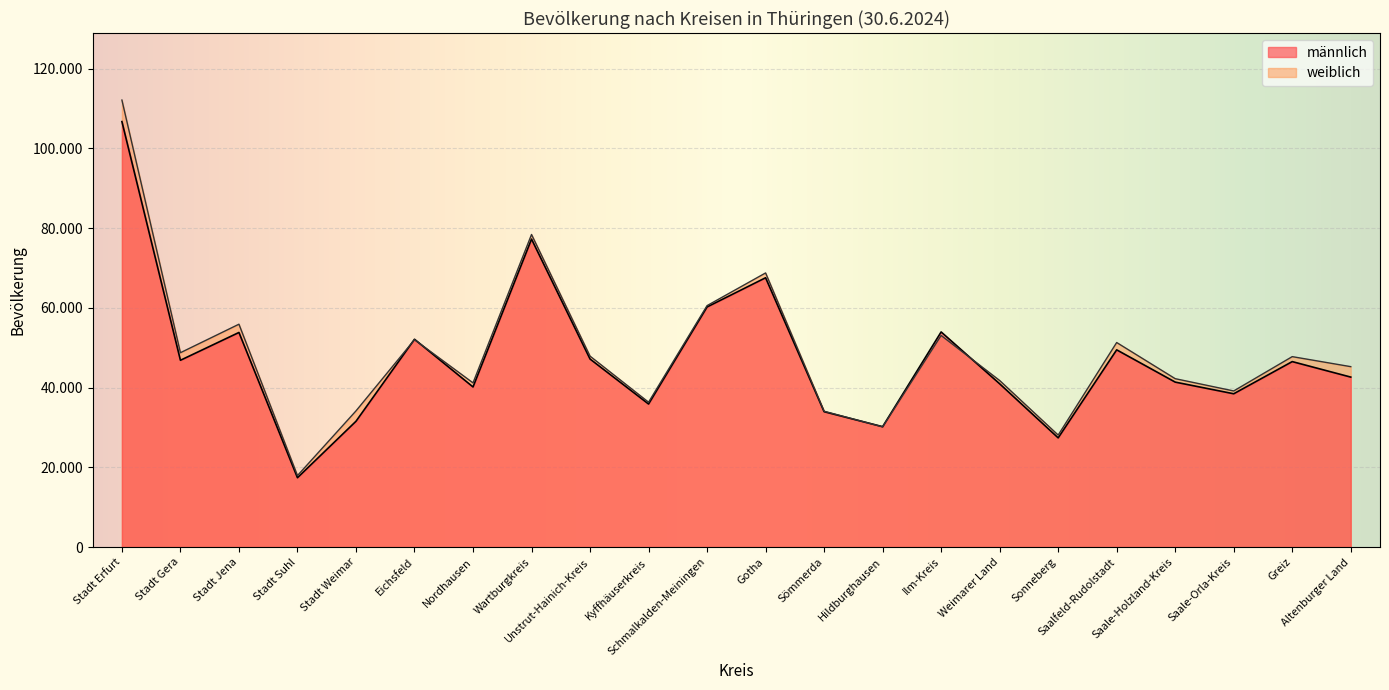

What position from the right is Wartburgkreis?

15